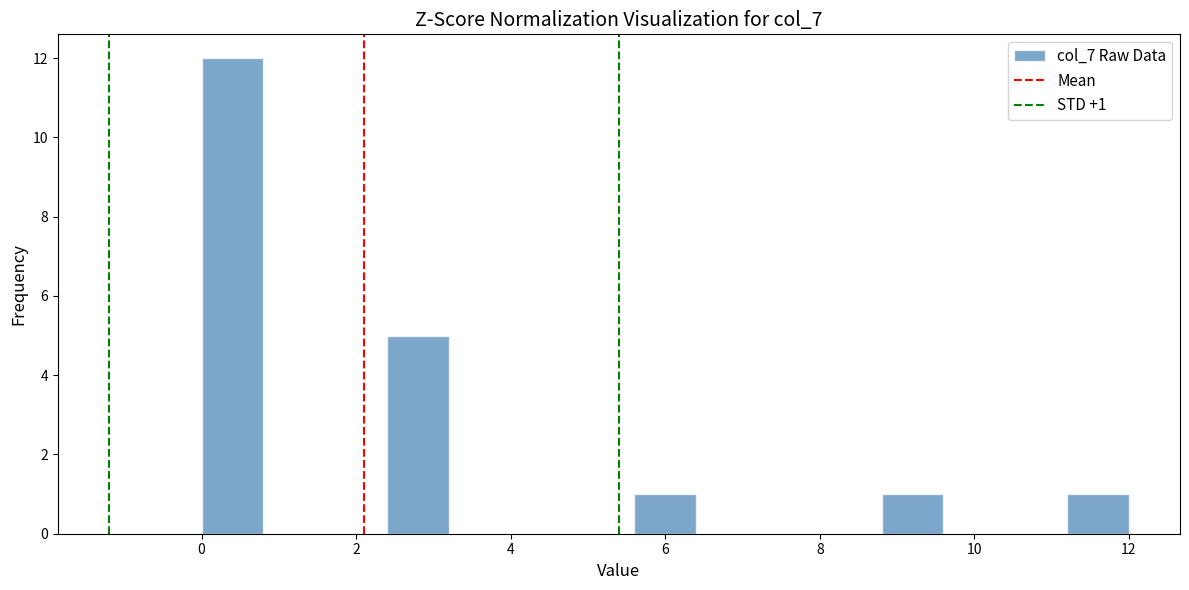

Which range on the x-axis has the tallest bar?

0.0 to 0.8